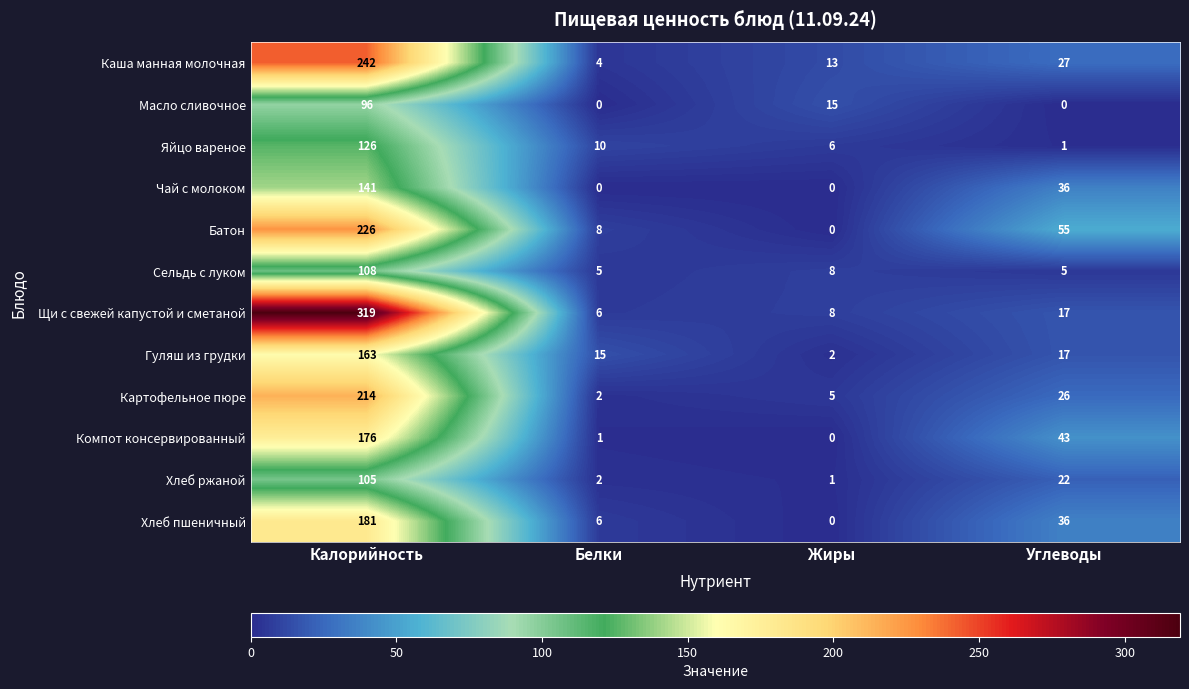

How many distinct data groups are displayed?

12